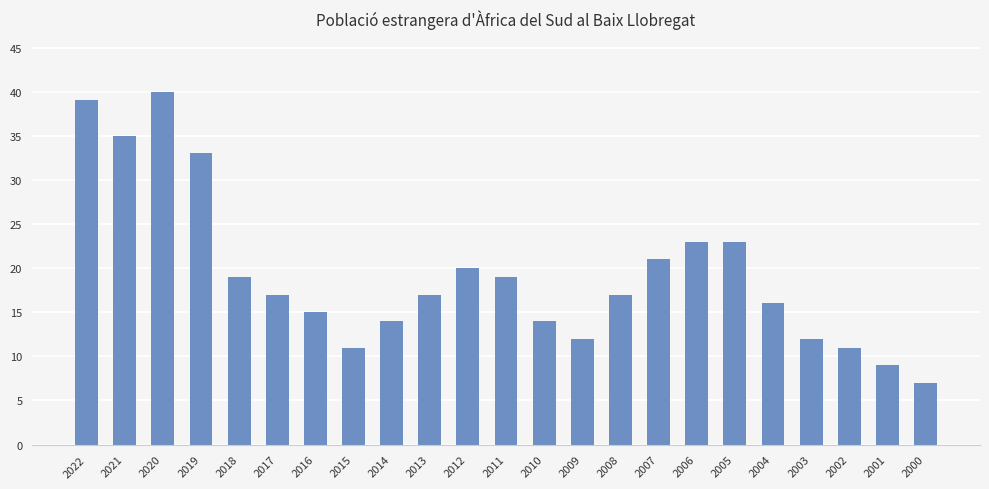

What is the approximate value at 2010?

14